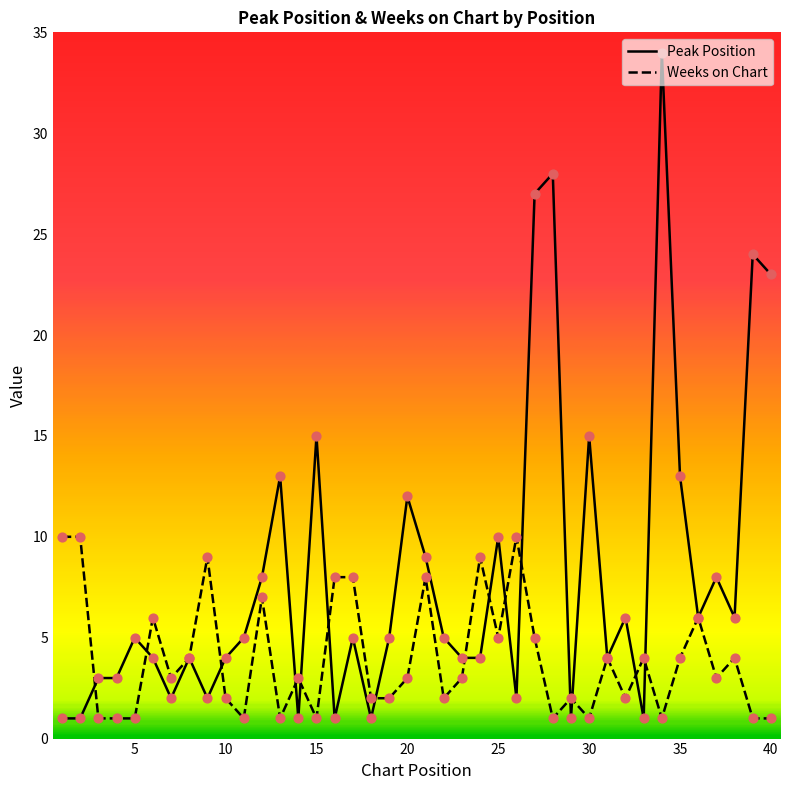

Which series has the widest spread of values?

Peak Position